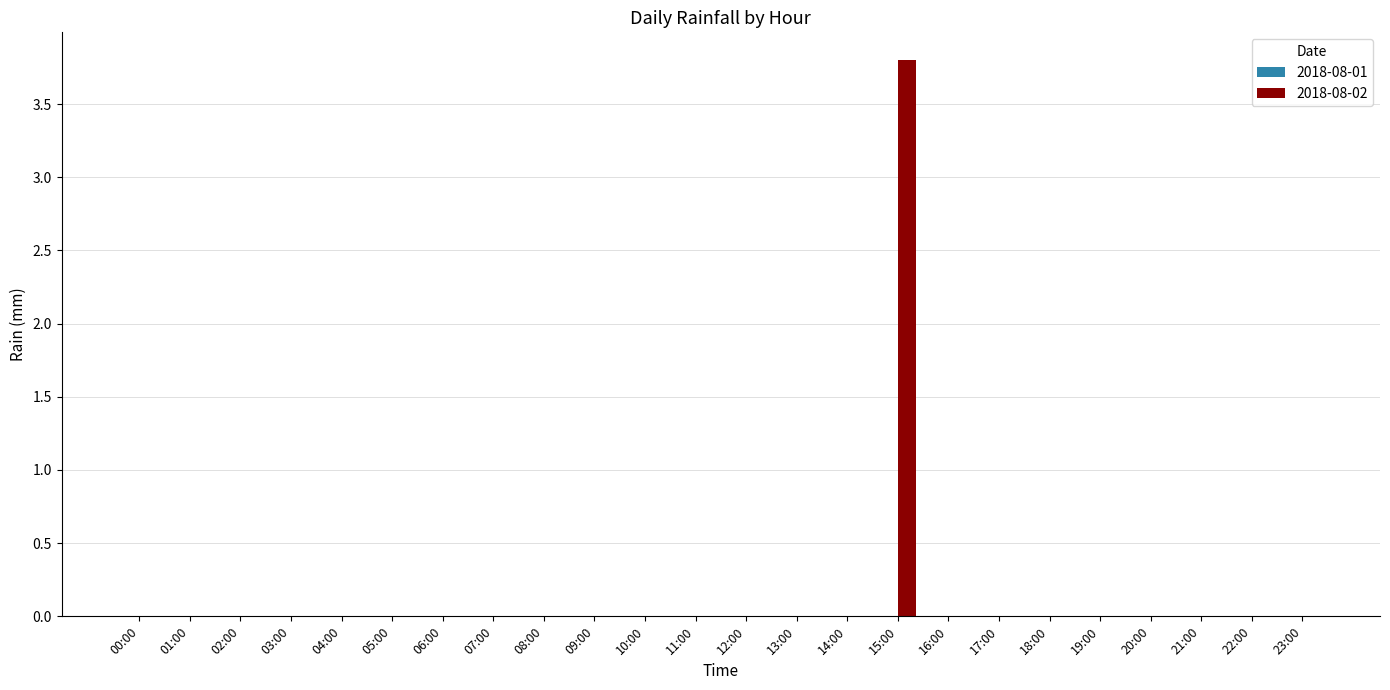

Is it true that the value at 21:00 is 2.5?

False